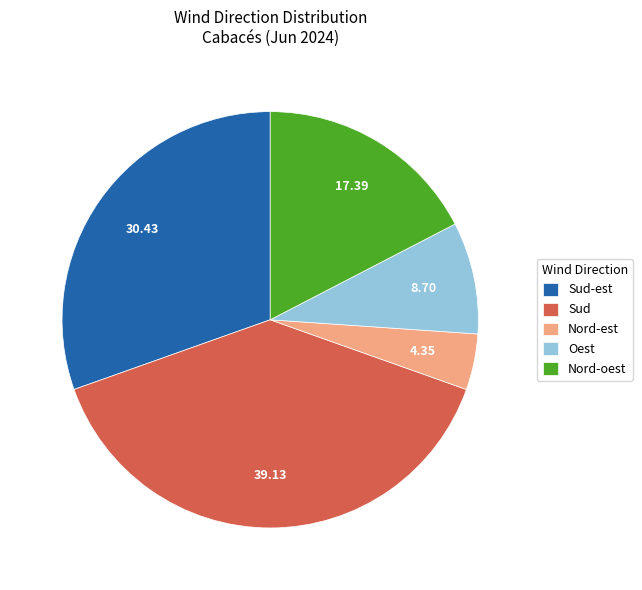

Between Nord-est and Nord-oest, which is larger?

Nord-oest